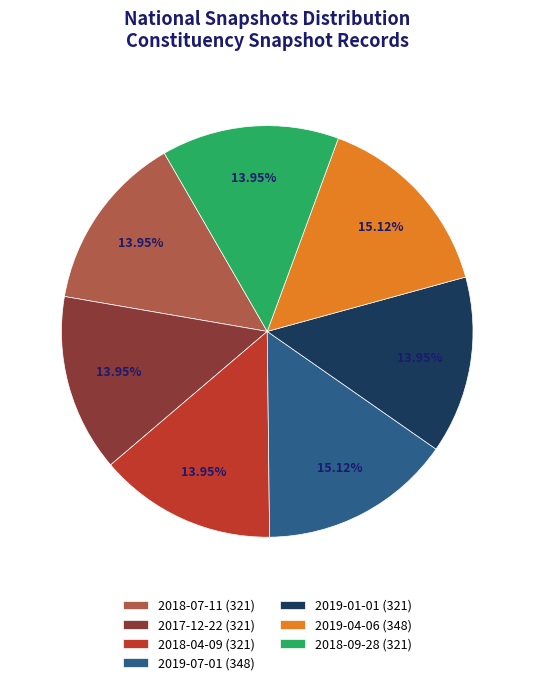

What percentage is the 2018-04-09 slice, to the nearest percent?

14%